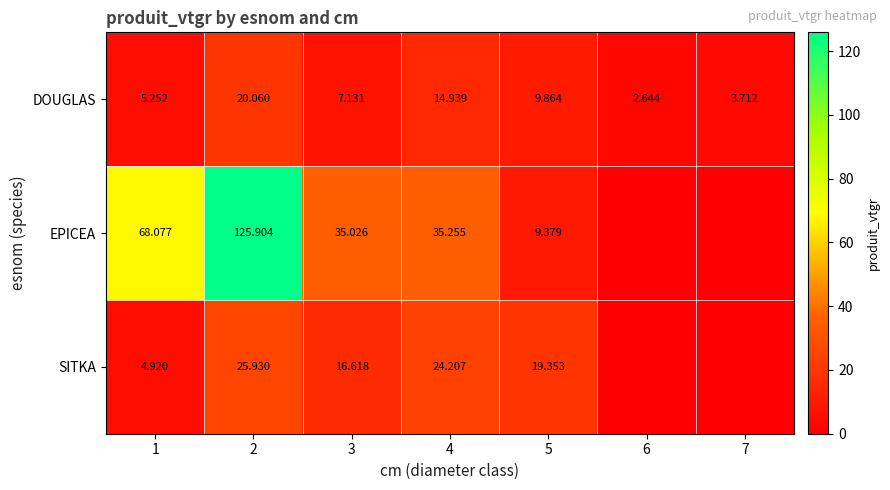

At which category is the sum across all series the highest?

2